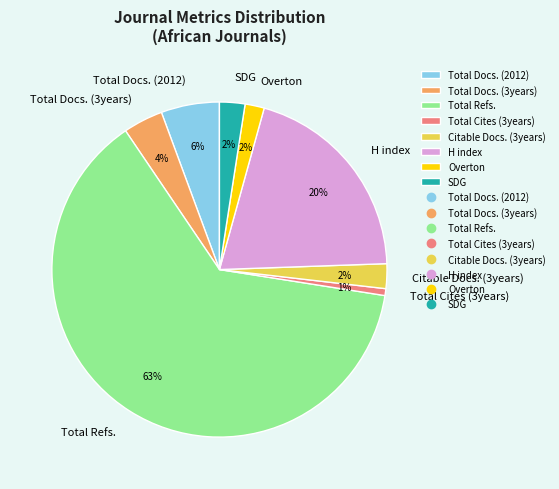

To the nearest percent, what percentage of the pie is SDG?

2%